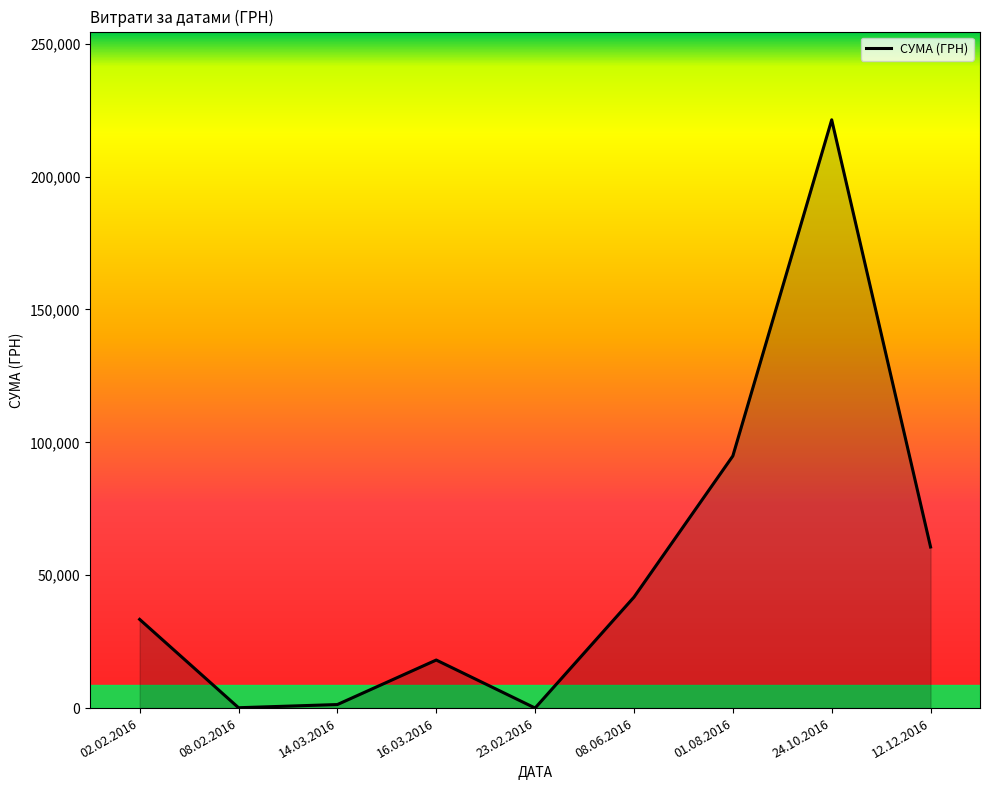

The value at 08.06.2016 is 41747.8. True or false?

True